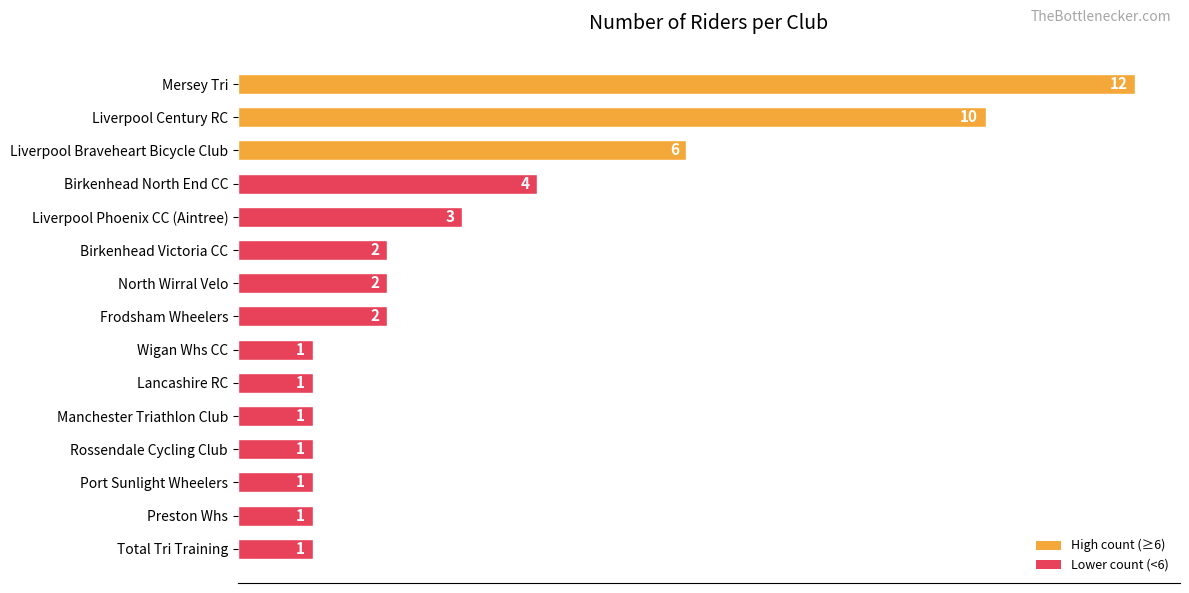

Does the chart contain stacked bars?

No